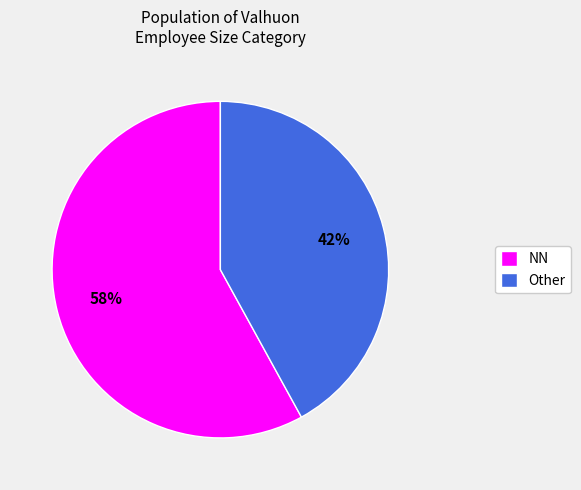

Combined, do Other and NN account for over 50%?

Yes